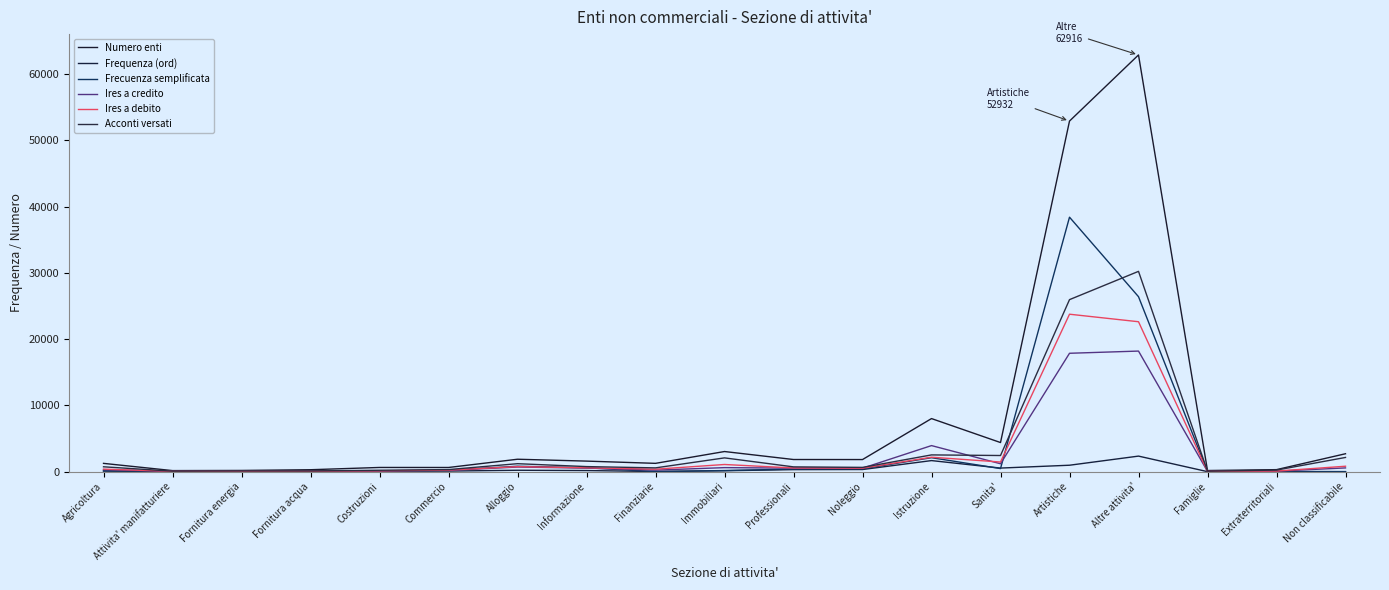

How many interior local valleys does the Frecuenza semplificata series have?

5